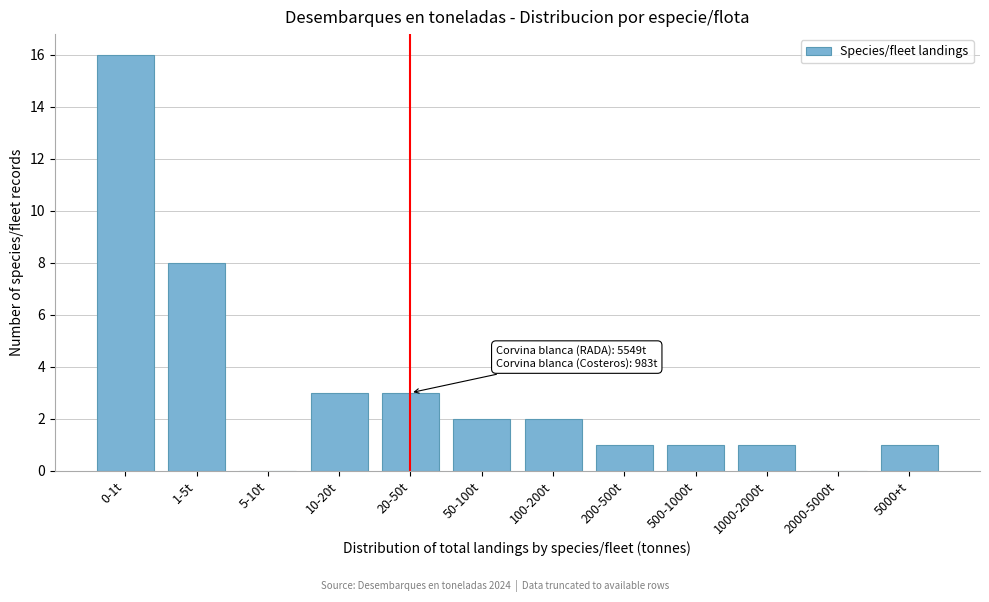

Reading left to right, list all the values displayed in this chart.

0-1t=16	1-5t=8	5-10t=0	10-20t=3	20-50t=3	50-100t=2	100-200t=2	200-500t=1	500-1000t=1	1000-2000t=1	2000-5000t=0	5000+t=1